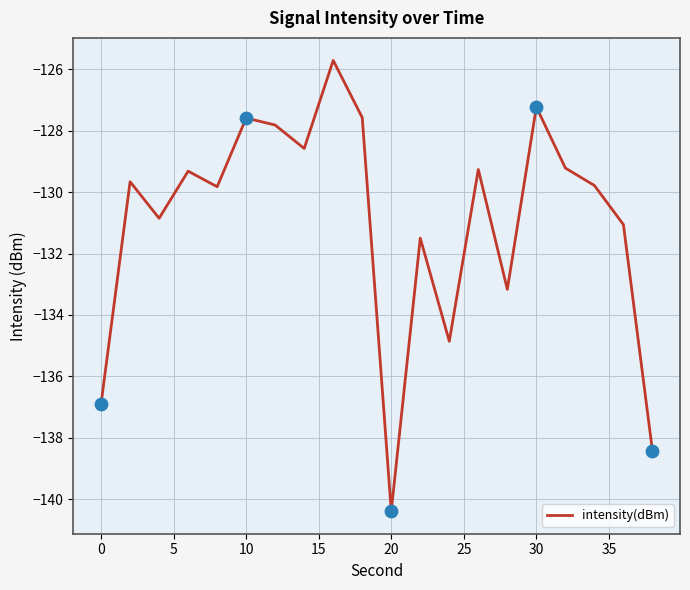

What is the minimum value shown in the chart?

-140.4